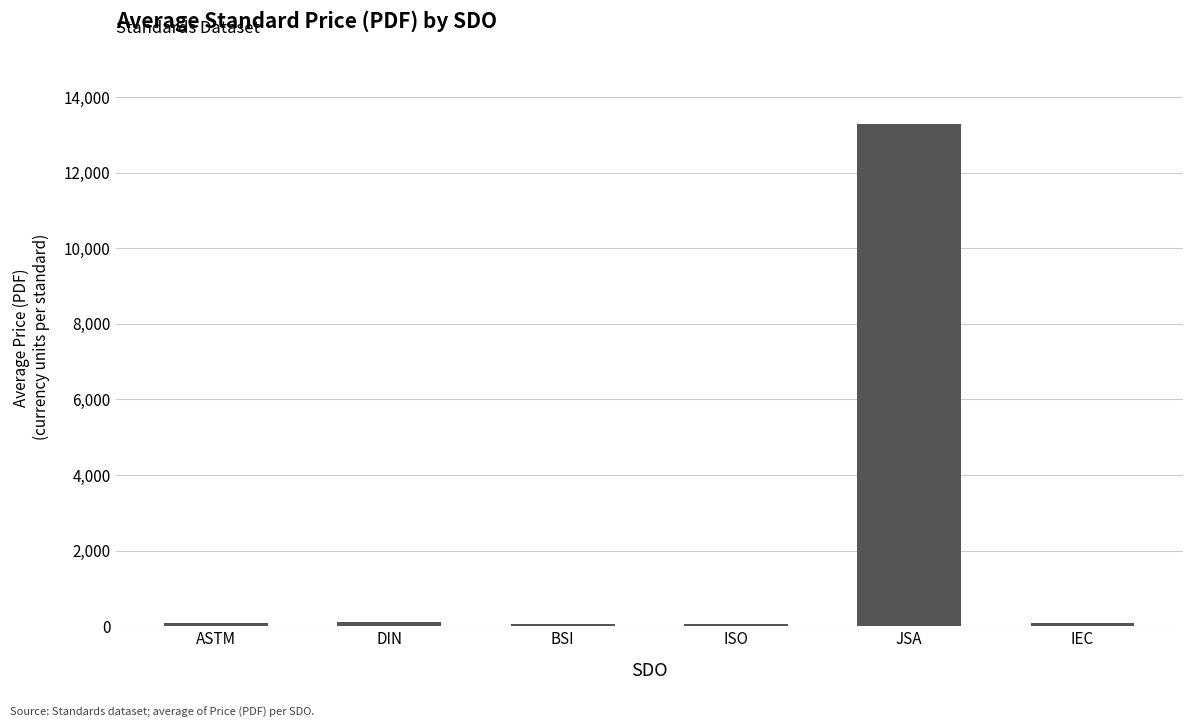

What is the difference between the maximum and minimum values?

13247.1